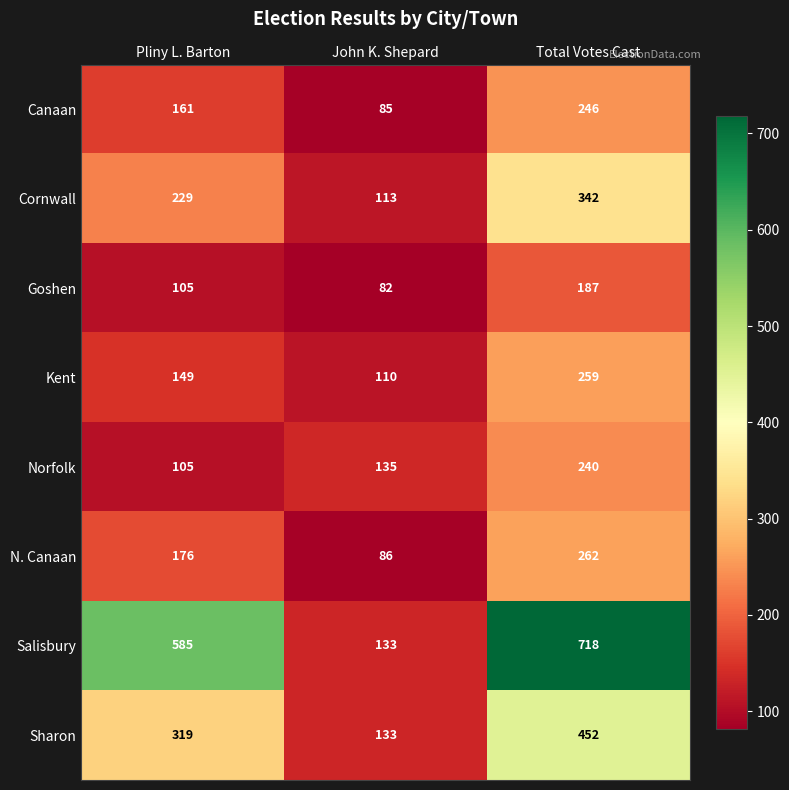

Which series changed the most between Pliny L. Barton and Total Votes Cast?

Norfolk